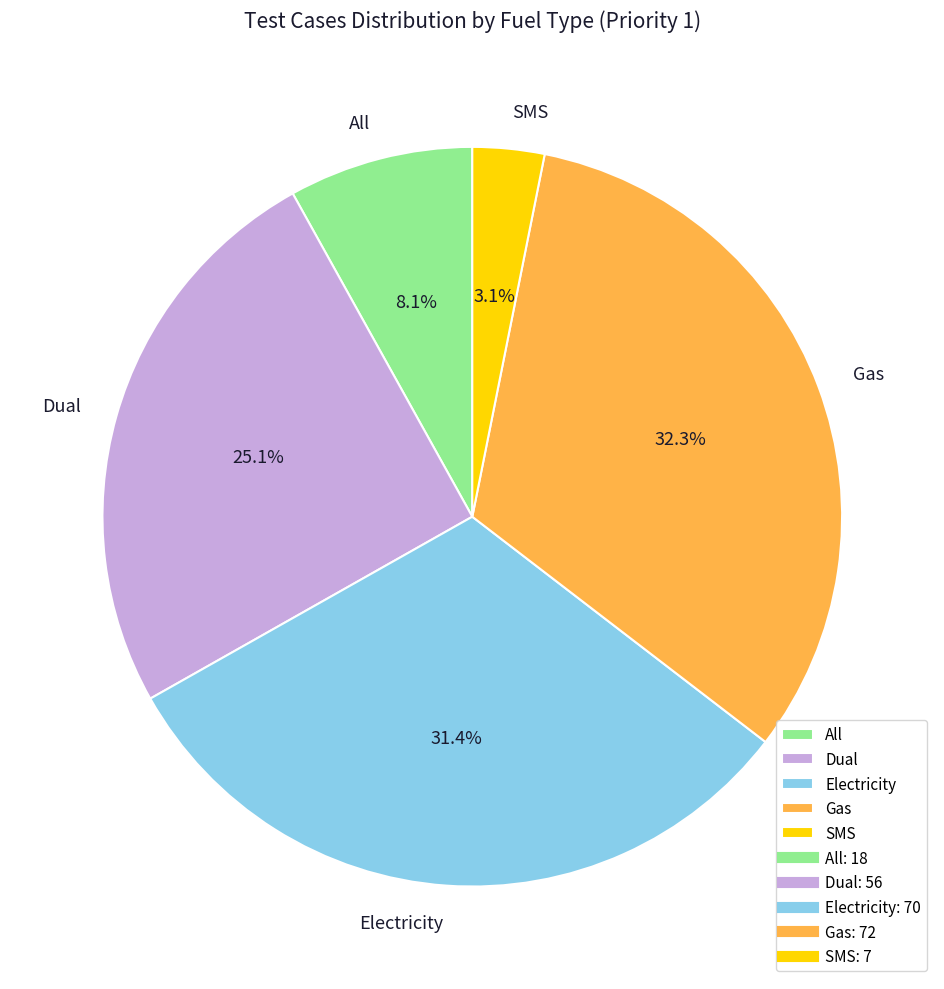

Is there a majority slice in this chart?

No